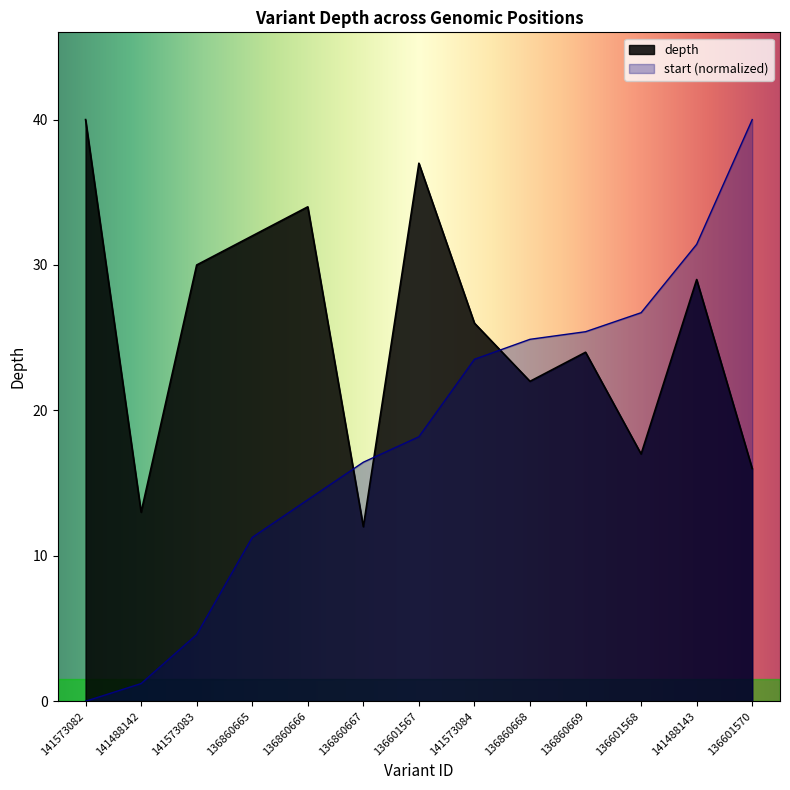

The start series shows 31.4 at 141488143. True or false?

True